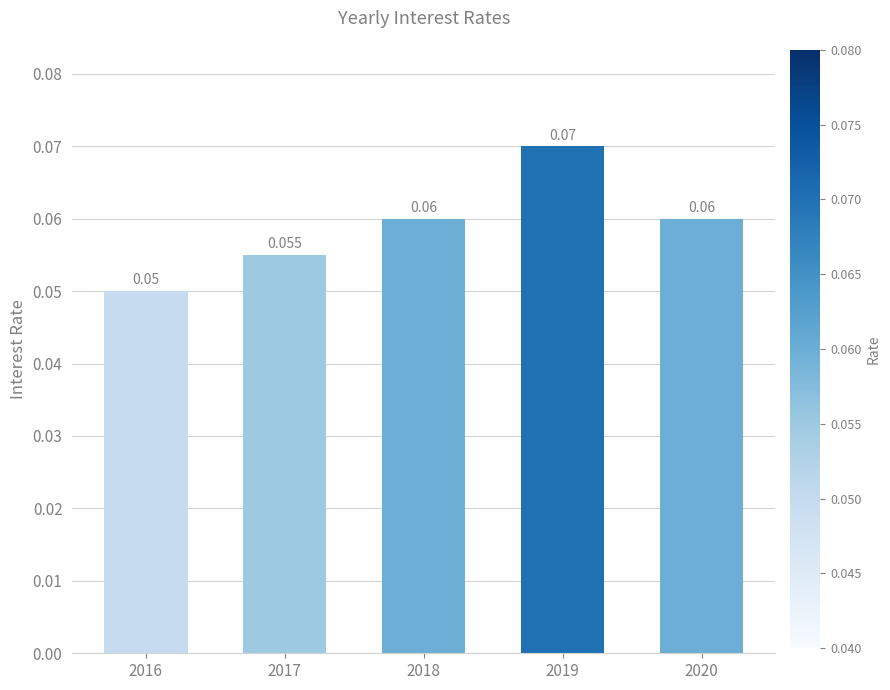

What is the value of the 2nd bar from the left?

0.1